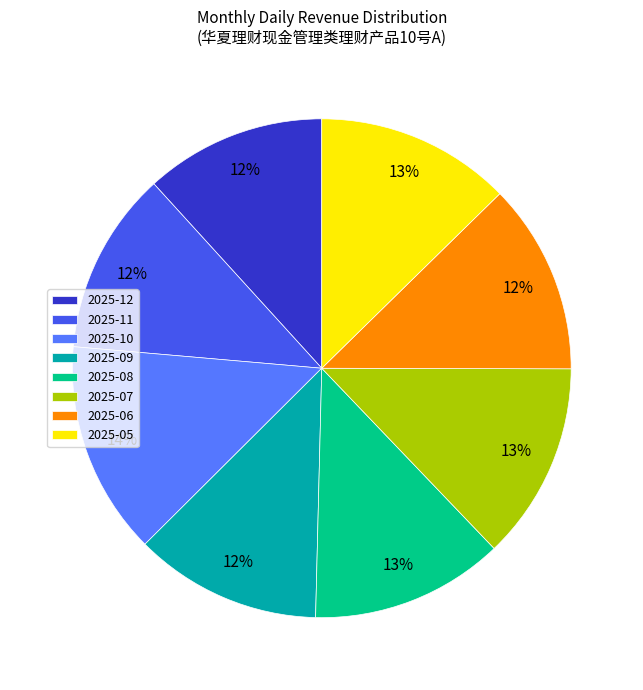

The 2025-05 slice represents 13% of the pie. True or false?

True